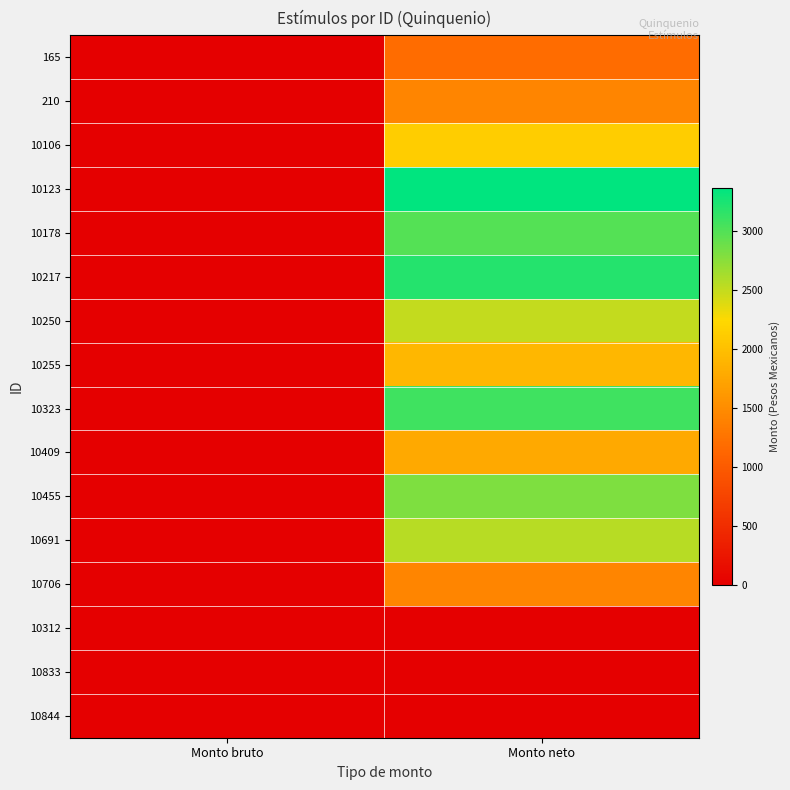

At Monto bruto, list the series in order from largest to smallest.

165, 210, 10106, 10123, 10178, 10217, 10250, 10255, 10323, 10409, 10455, 10691, 10706, 10312, 10833, 10844